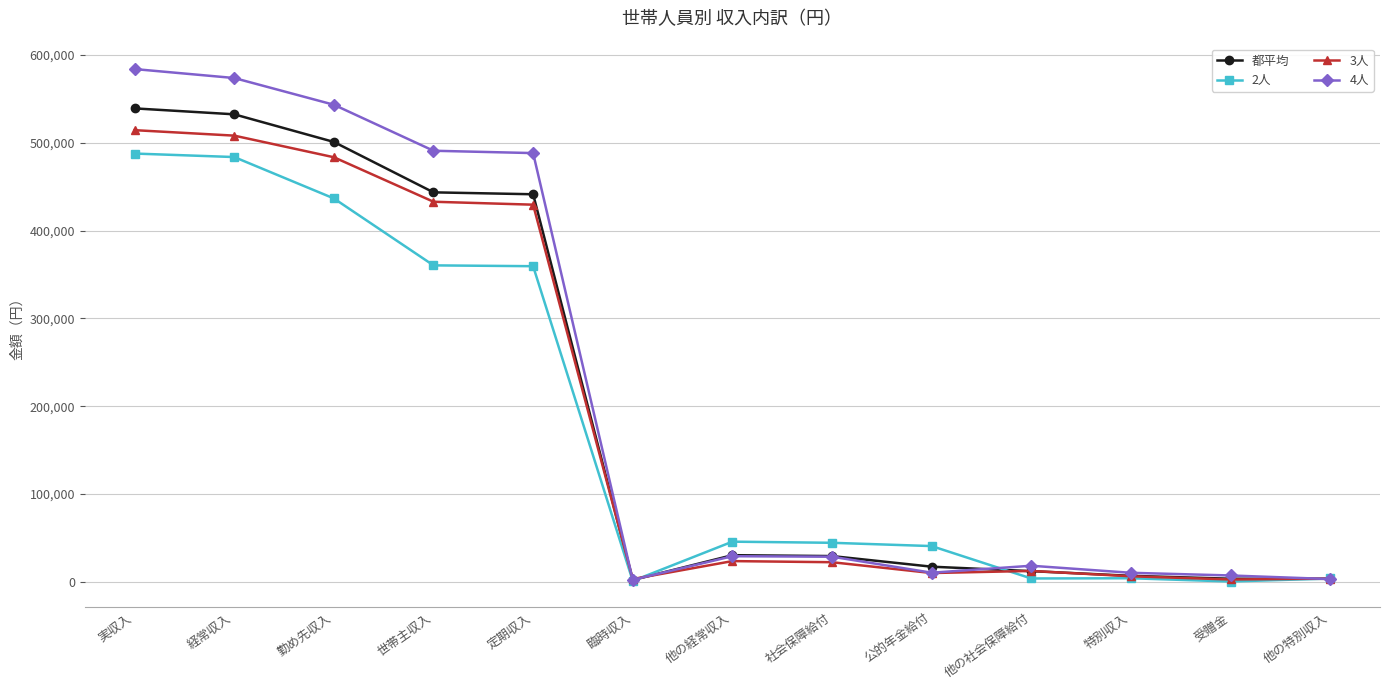

True or false: 2人 has a value of 40642 at 公的年金給付.

True